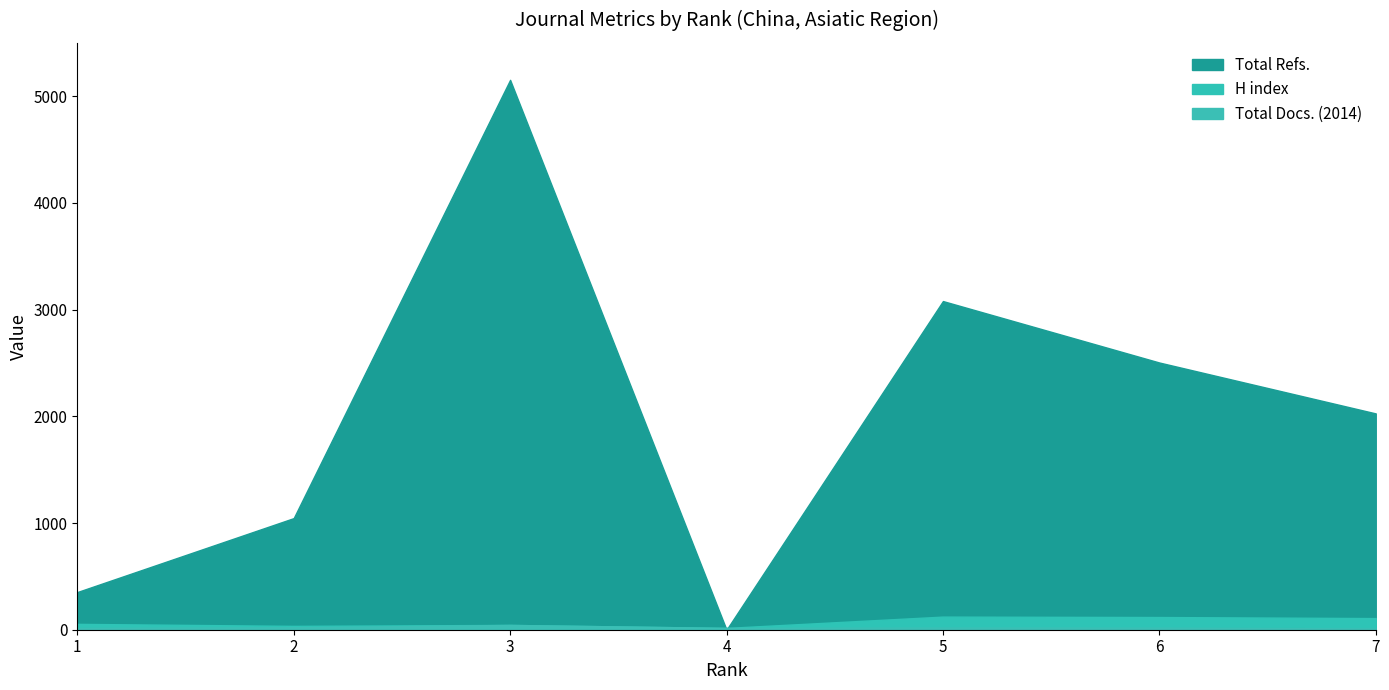

What is the approximate value of Total Refs. at 2, to the nearest 50?

1050